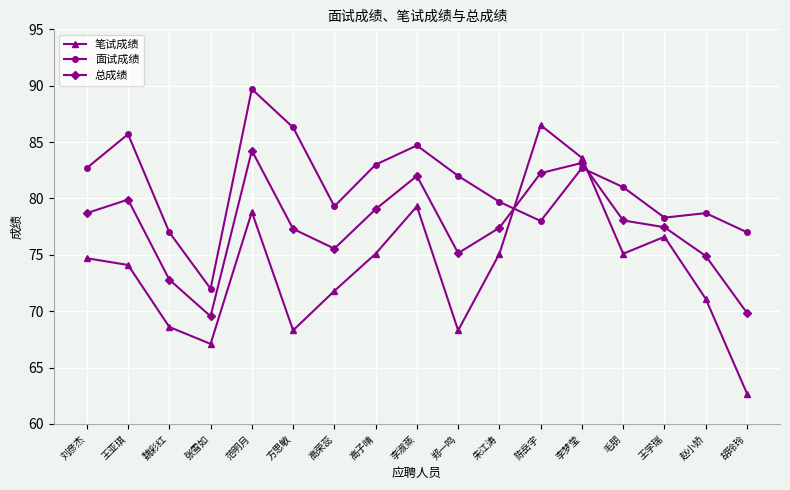

Rank the series by their average value, from lowest to highest.

笔试成绩, 总成绩, 面试成绩